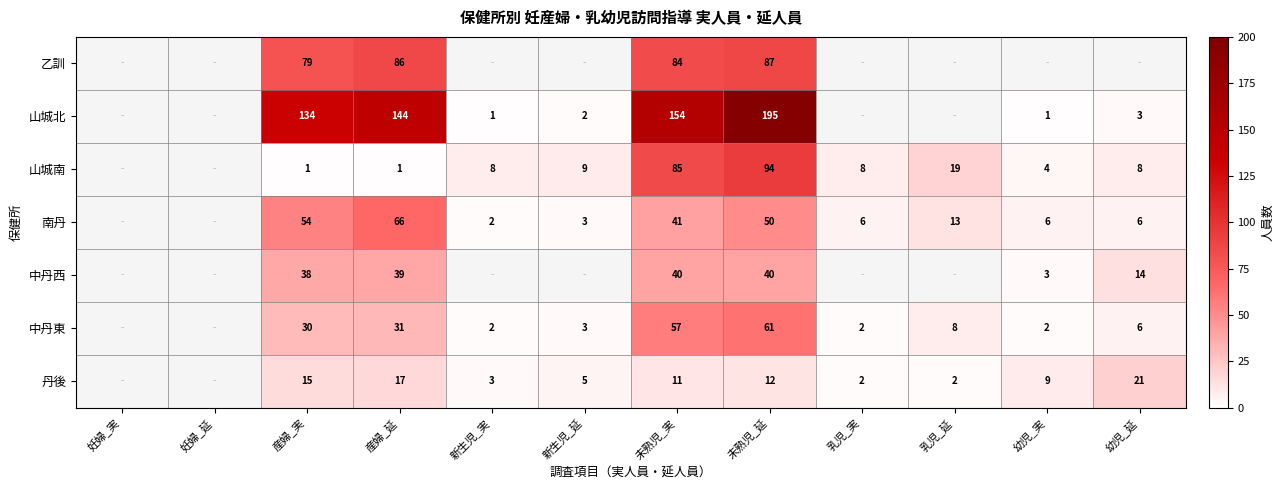

True or false: 中丹東 has a value of 2 at 乳児_実.

True